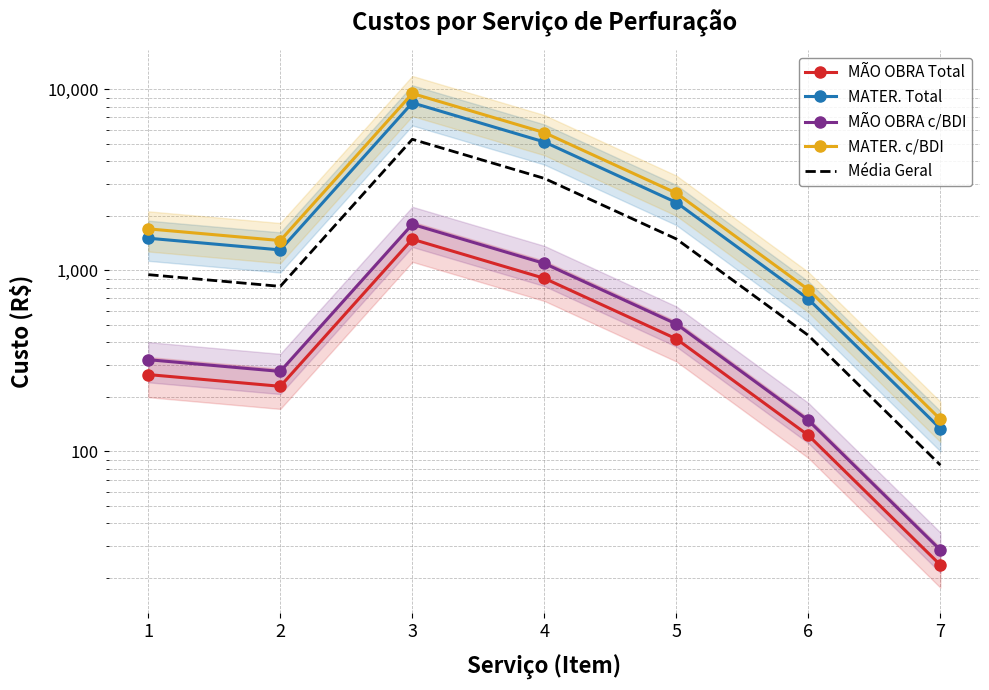

List the series in order of their peak value, lowest first.

MÃO OBRA Total, MÃO OBRA c/BDI, Média Geral, MATER. Total, MATER. c/BDI